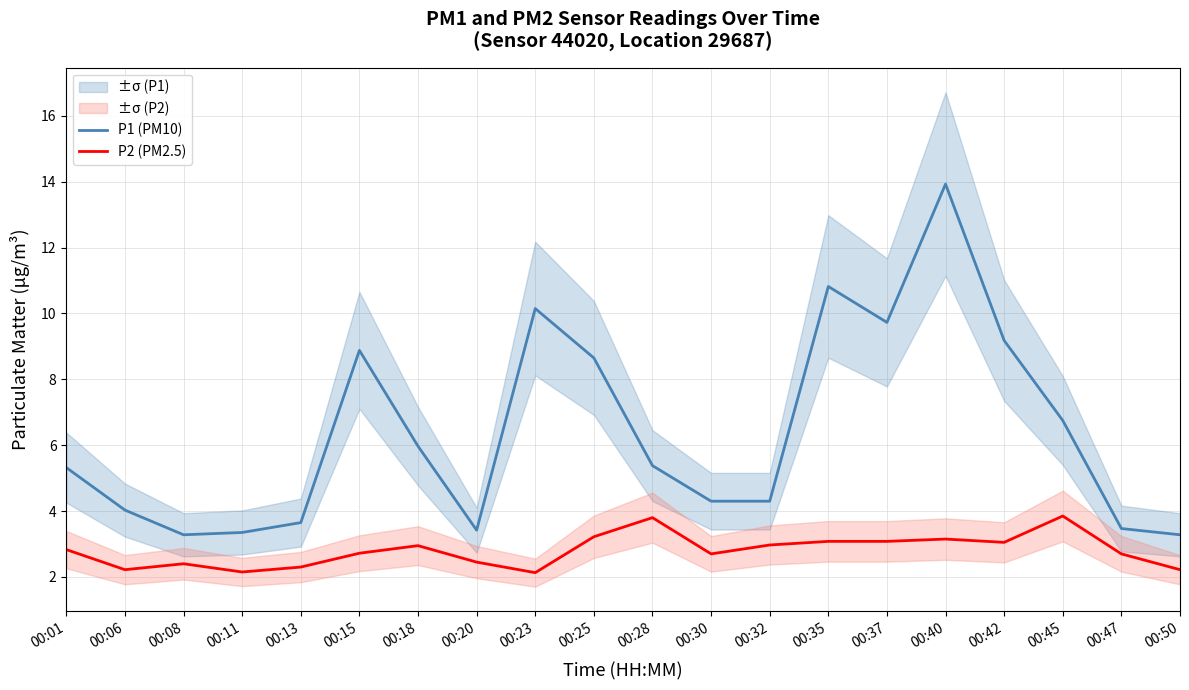

Reading left to right, extract all data points from this chart.

P1 (PM10): 00:01=5.3	00:06=4.0	00:08=3.3	00:11=3.4	00:13=3.6	00:15=8.9	00:18=6.0	00:20=3.4	00:23=10.2	00:25=8.7	00:28=5.4	00:30=4.3	00:32=4.3	00:35=10.8	00:37=9.7	00:40=13.9	00:42=9.2	00:45=6.8	00:47=3.5	00:50=3.3
P2 (PM2.5): 00:01=2.8	00:06=2.2	00:08=2.4	00:11=2.1	00:13=2.3	00:15=2.7	00:18=3.0	00:20=2.5	00:23=2.1	00:25=3.2	00:28=3.8	00:30=2.7	00:32=3.0	00:35=3.1	00:37=3.1	00:40=3.1	00:42=3.0	00:45=3.9	00:47=2.7	00:50=2.2